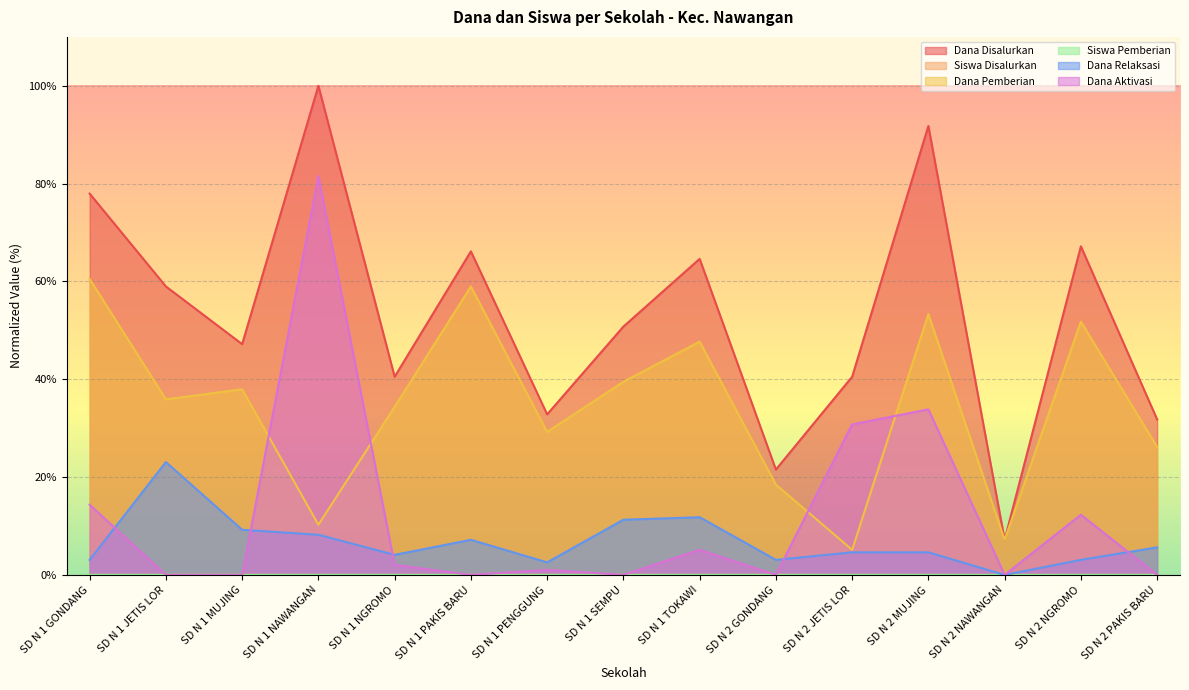

At which label is Dana Relaksasi closest to 11?

SD N 1 SEMPU